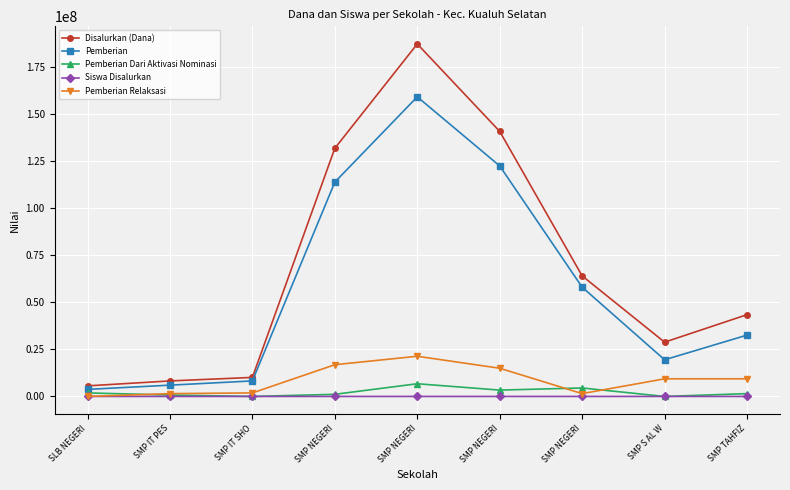

The Pemberian Dari Aktivasi Nominasi series shows 6750000 at SMP NEGERI. True or false?

True